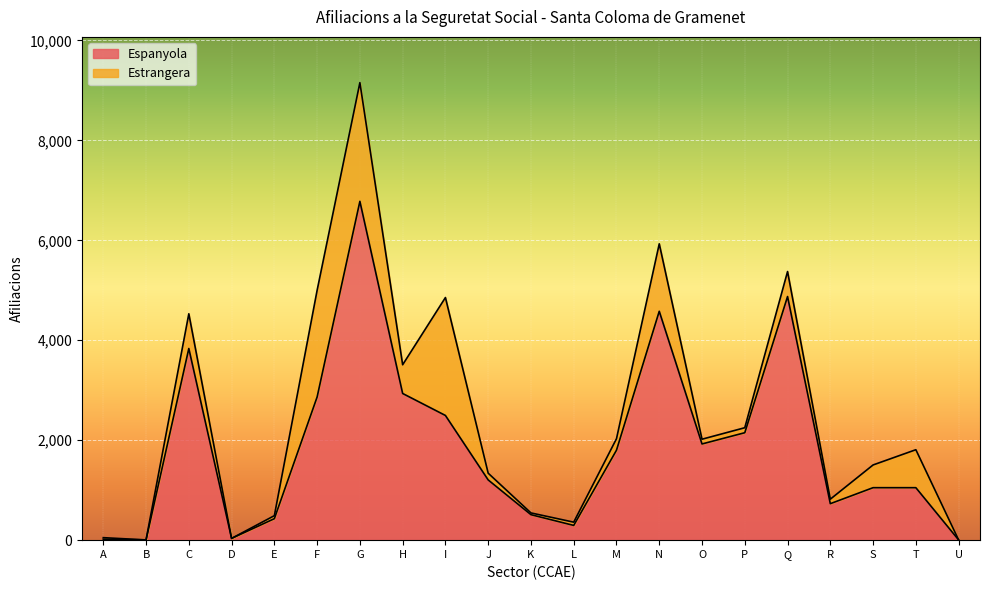

Which has a higher value, U or K?

K